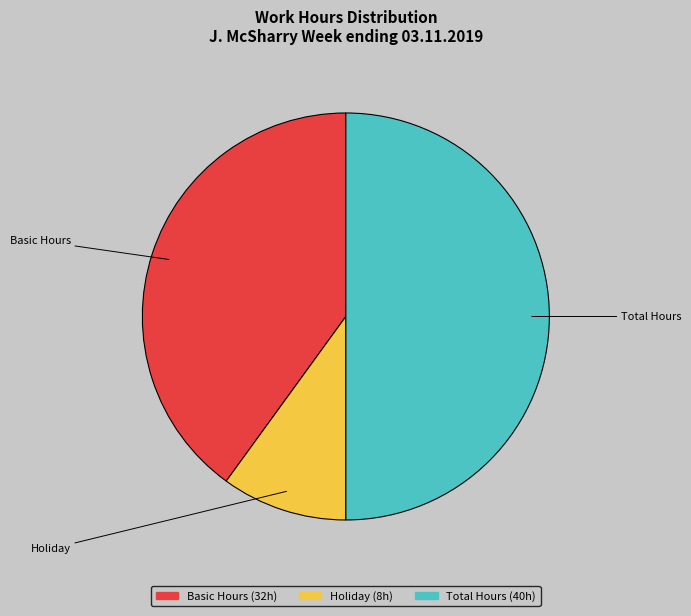

Does any single category account for the majority?

No